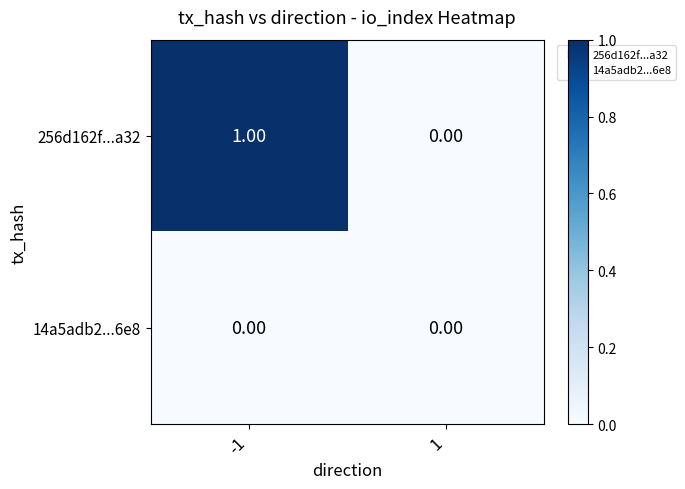

At which category does the chart reach its peak across all series?

-1